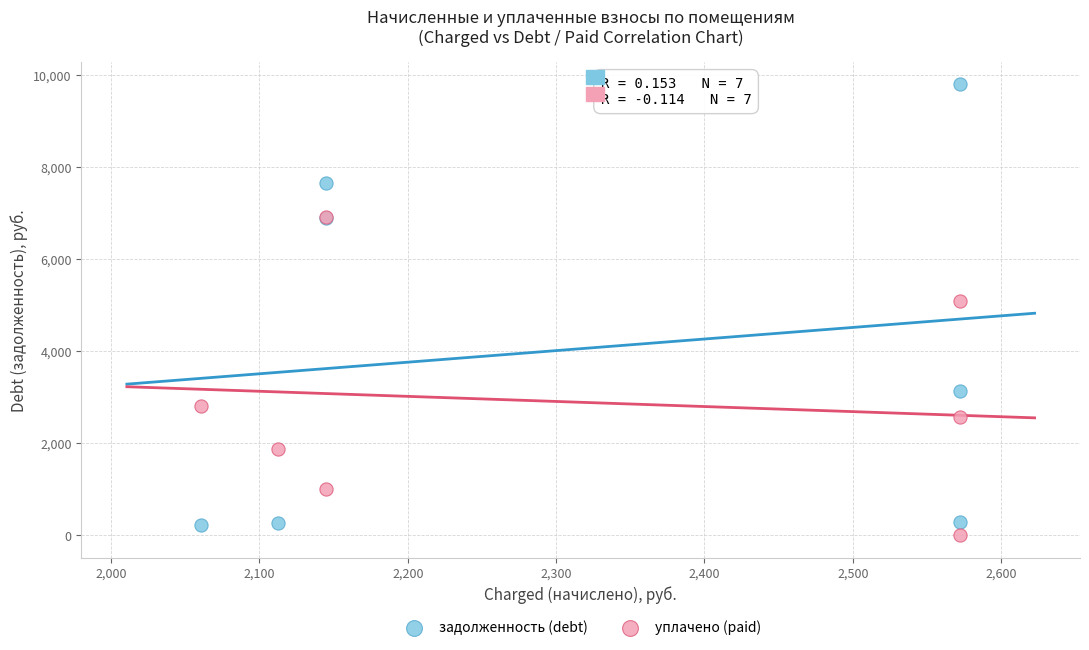

Across all series, what Y value is closest to 4896?

5075.0